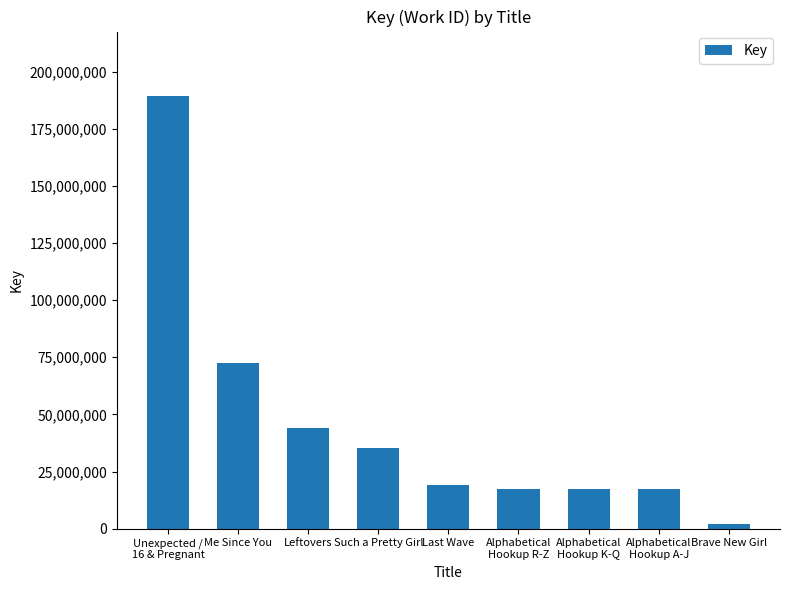

What is the minimum value shown in the chart?

1867738